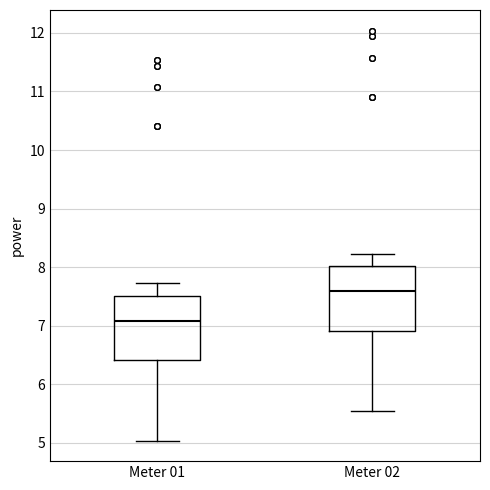

Reading left to right, read every box against the y-axis: the position of its median line, the range the box covers, and the ends of its whiskers. The values are not printed on the chart, so give them approximately, as read against the axis.

Meter 01: median 7.1, box 6.4 to 7.5, whiskers 5.0 to 7.7
Meter 02: median 7.6, box 6.9 to 8.0, whiskers 5.5 to 8.2